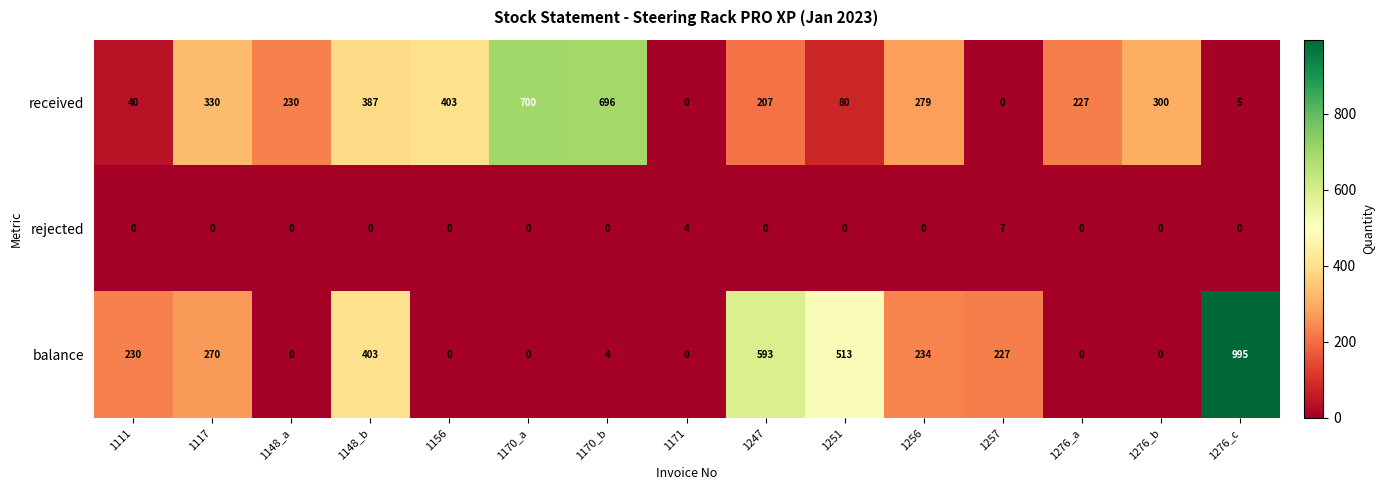

What is the maximum value shown in the chart?

995